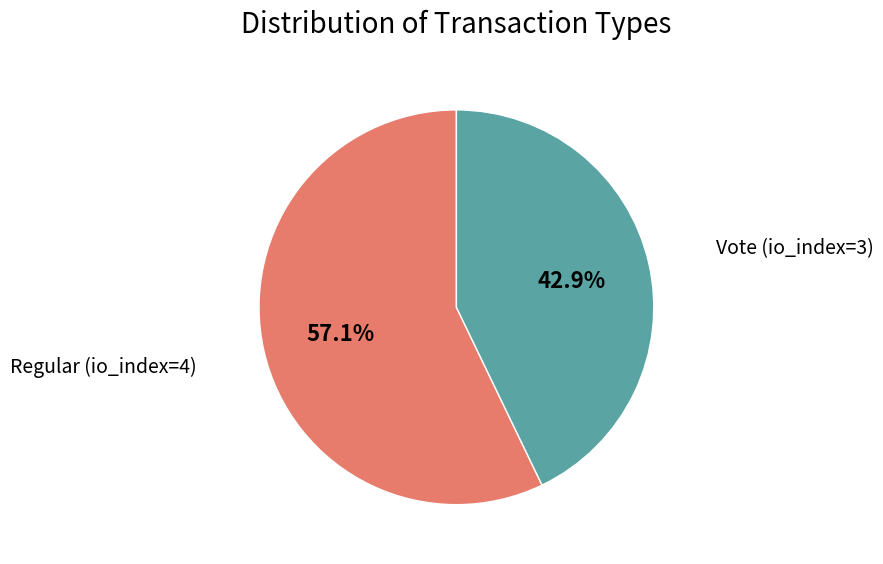

Is there a majority slice in this chart?

Yes